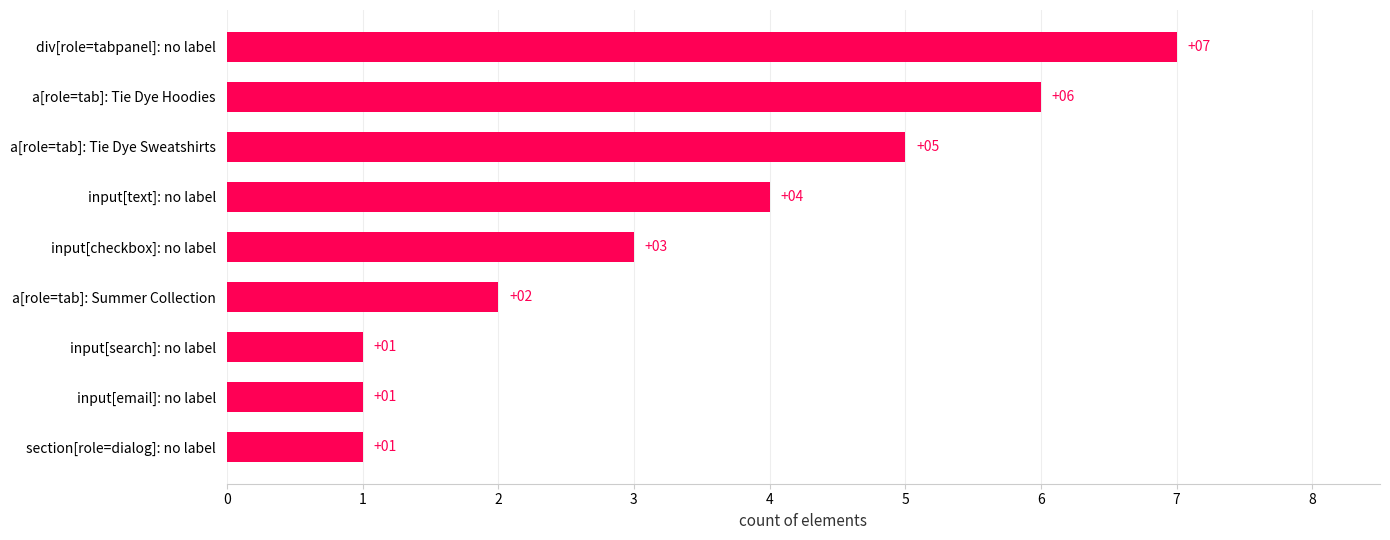

What is the sum of the values at input[checkbox]: no label and div[role=tabpanel]: no label?

10